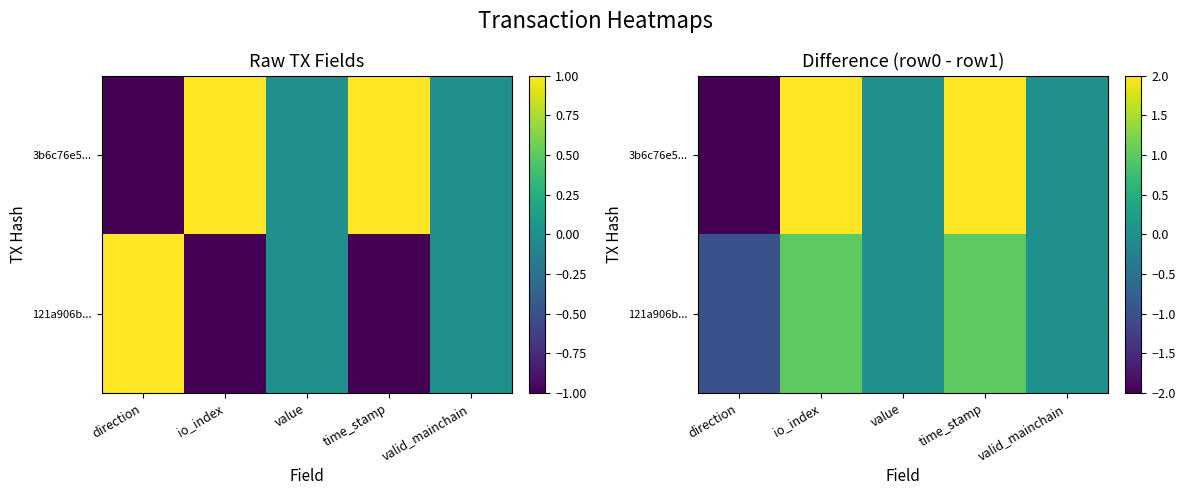

Where does the 3b6c76e5... series first go above 0?

io_index